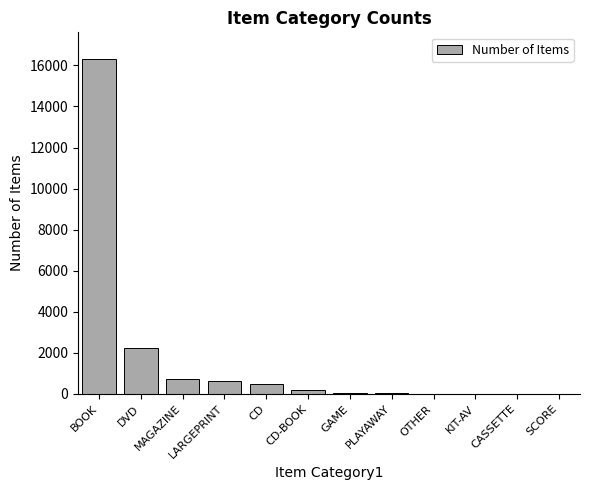

At which label is the value closest to 8154?

DVD